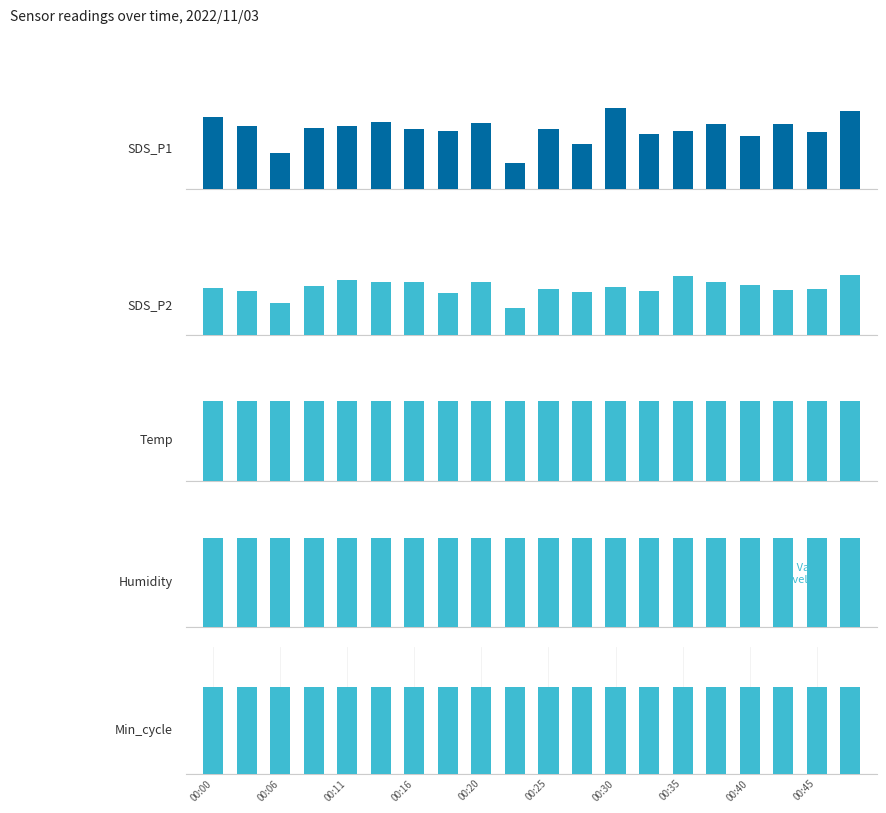

What is the value of the Temp bar at the 4th from the left?

11.5